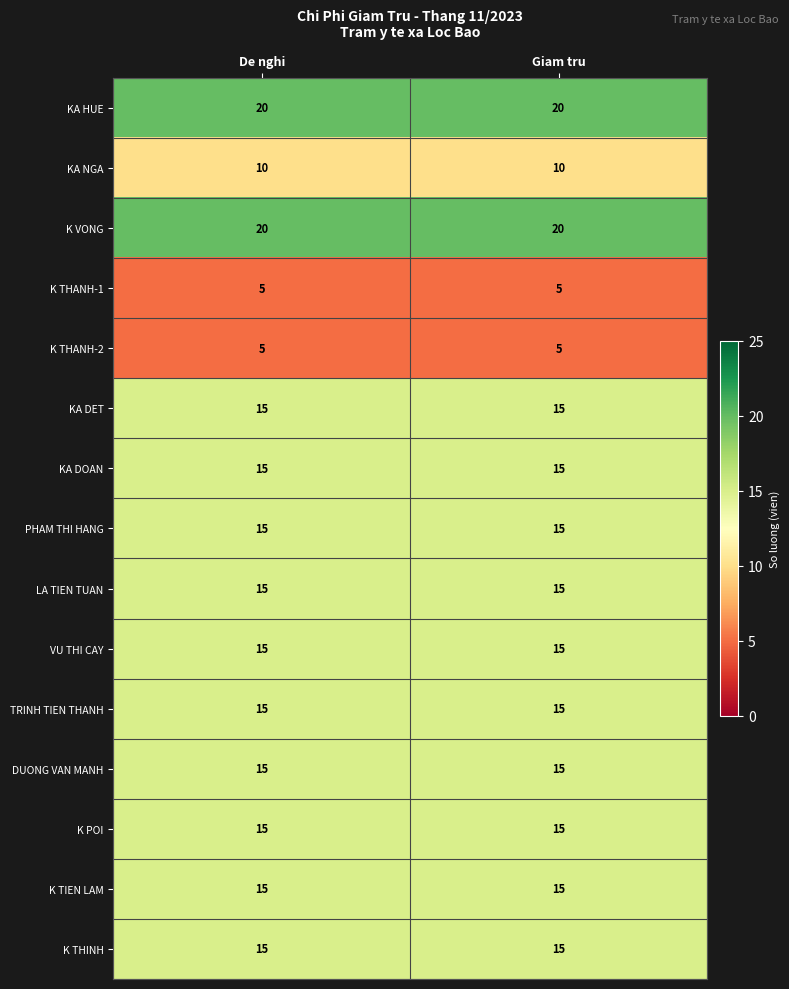

What is the difference between the highest and lowest values at De nghi?

15